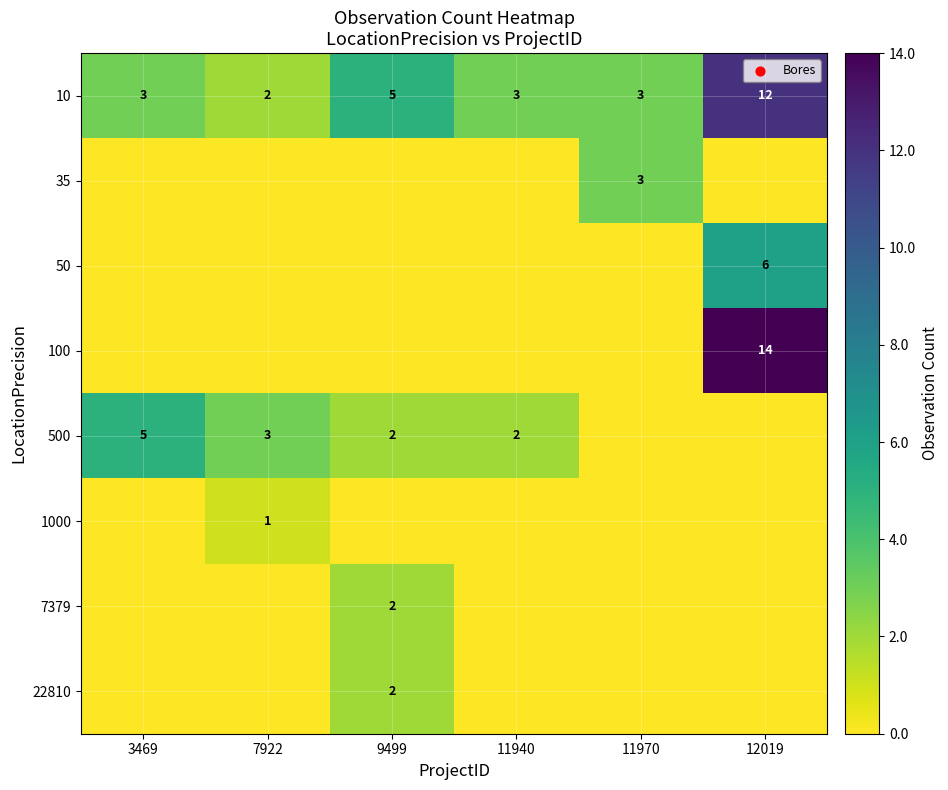

The 500 series shows 1 at 9499. True or false?

False